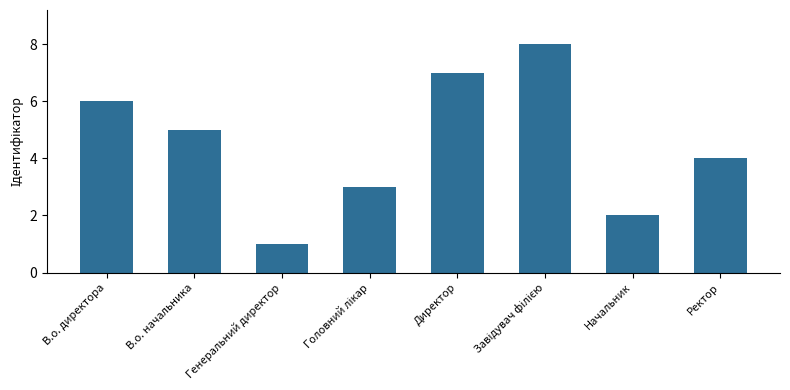

What is the value of the 2nd bar from the left?

5